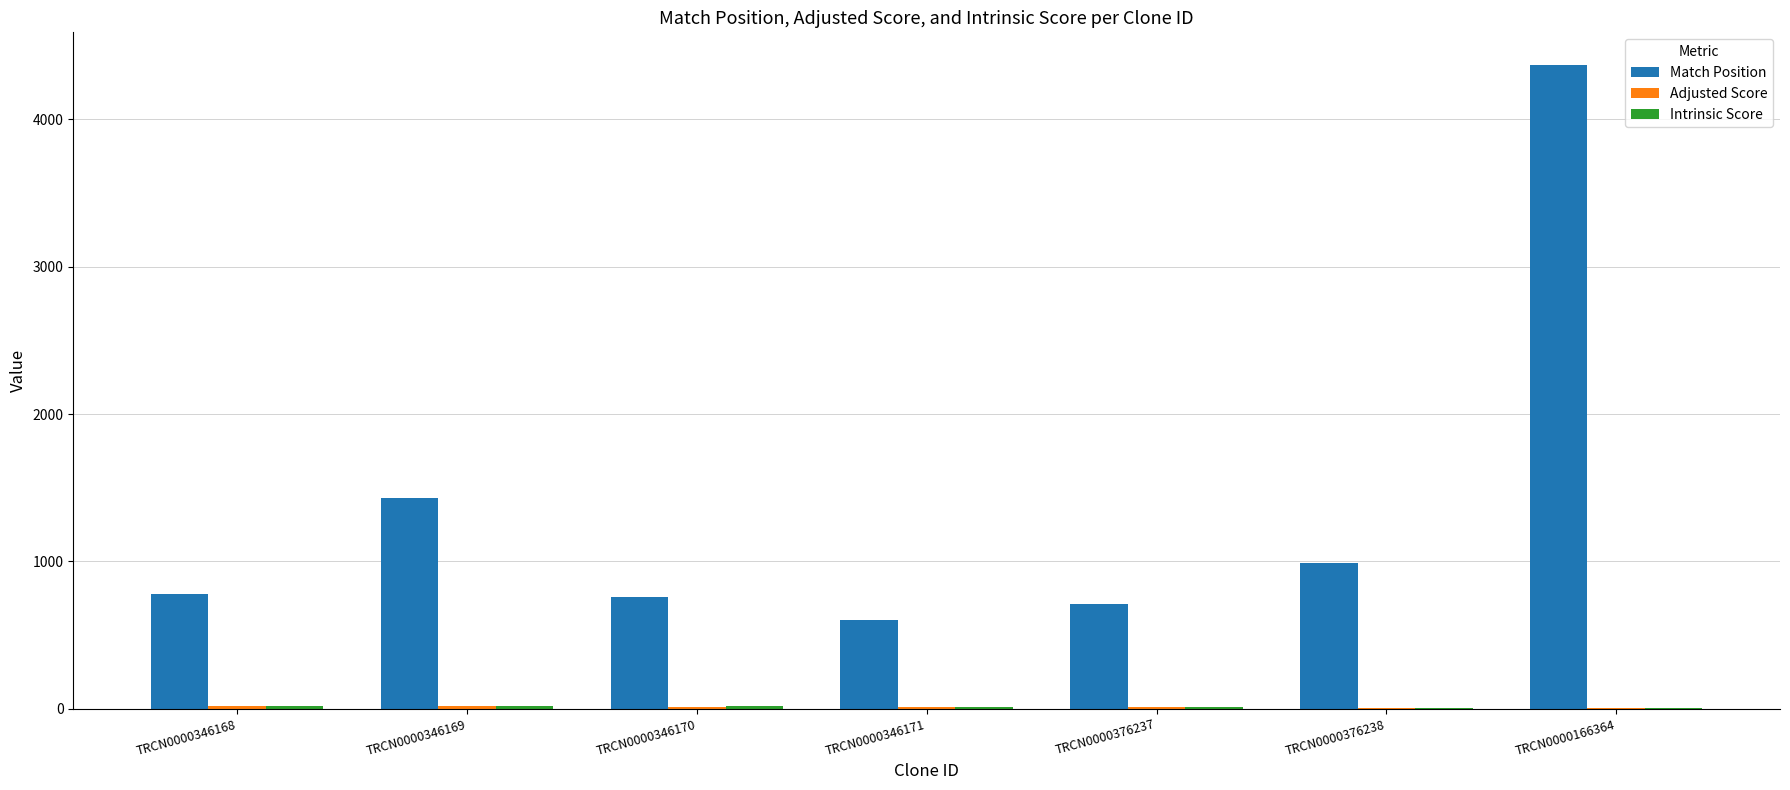

At which label is Match Position closest to 2486?

TRCN0000346169